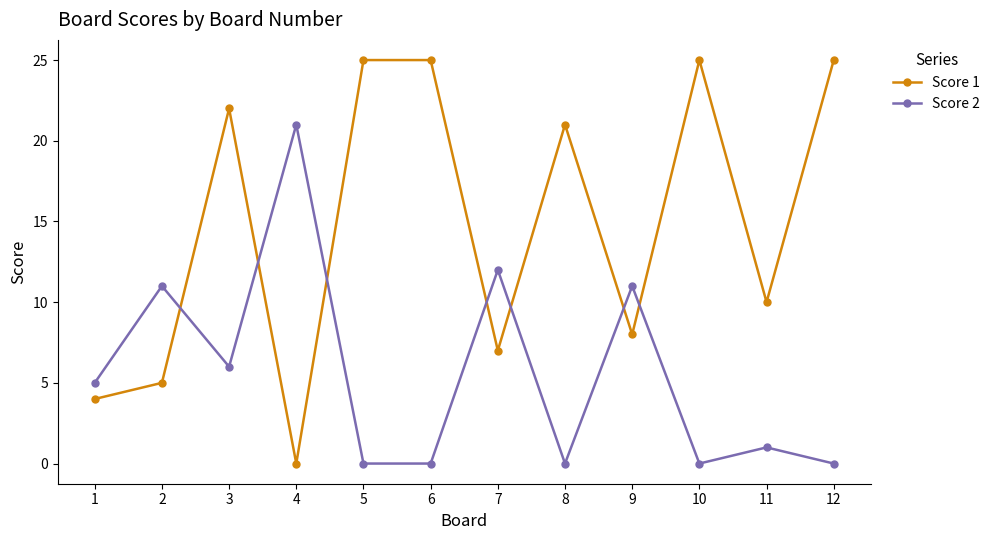

What is the difference between the maximum and minimum values in the Score 2 series?

21